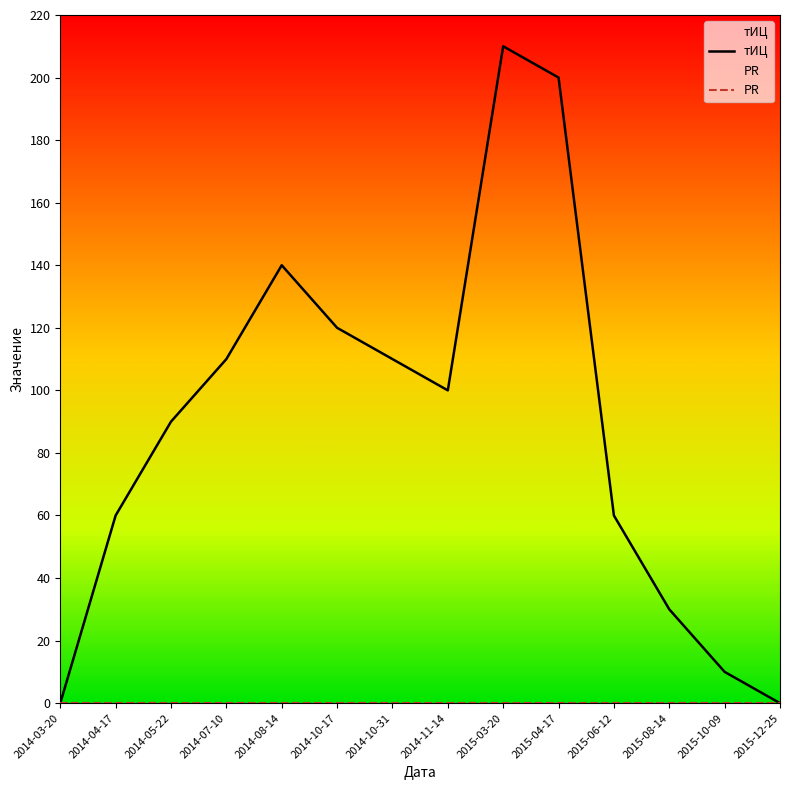

The тИЦ series shows 146 at 2014-03-20. True or false?

False